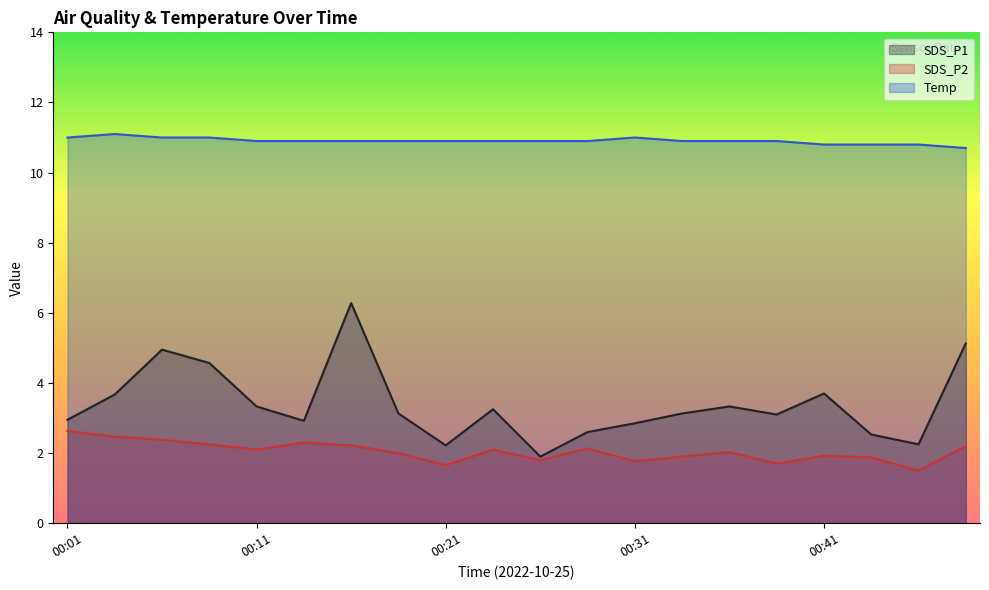

Between 00:01 and 00:43, which series saw the biggest shift?

SDS_P2